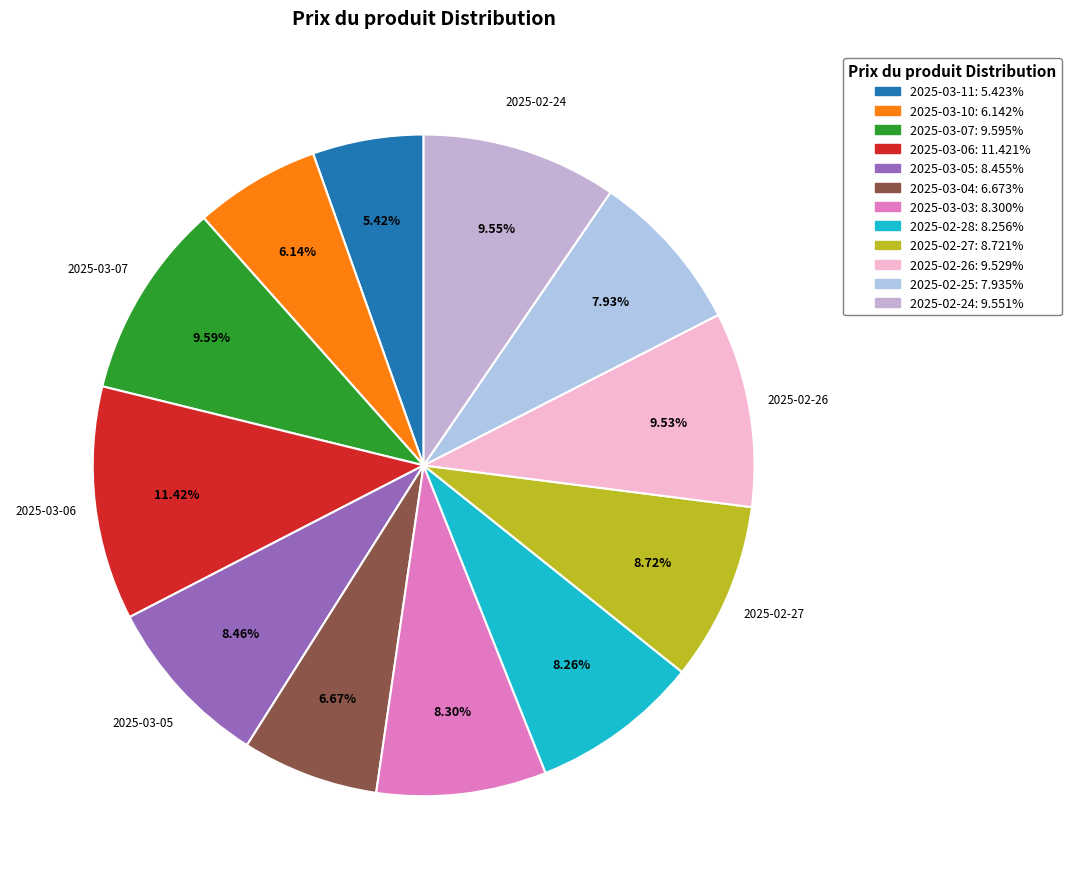

Does 2025-02-27 account for over 50% of the chart?

No